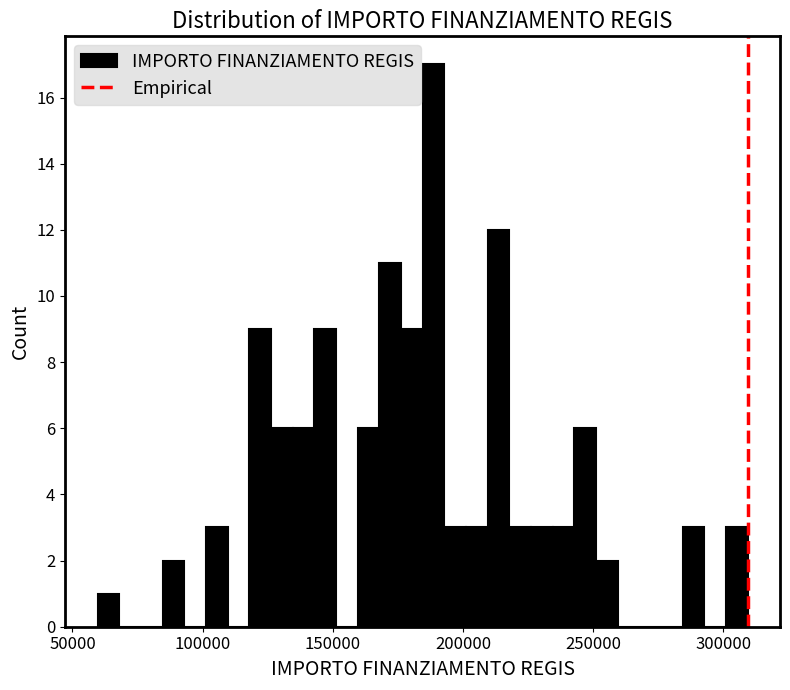

Read against the x-axis, roughly where is the centre of the tallest bar?

190000